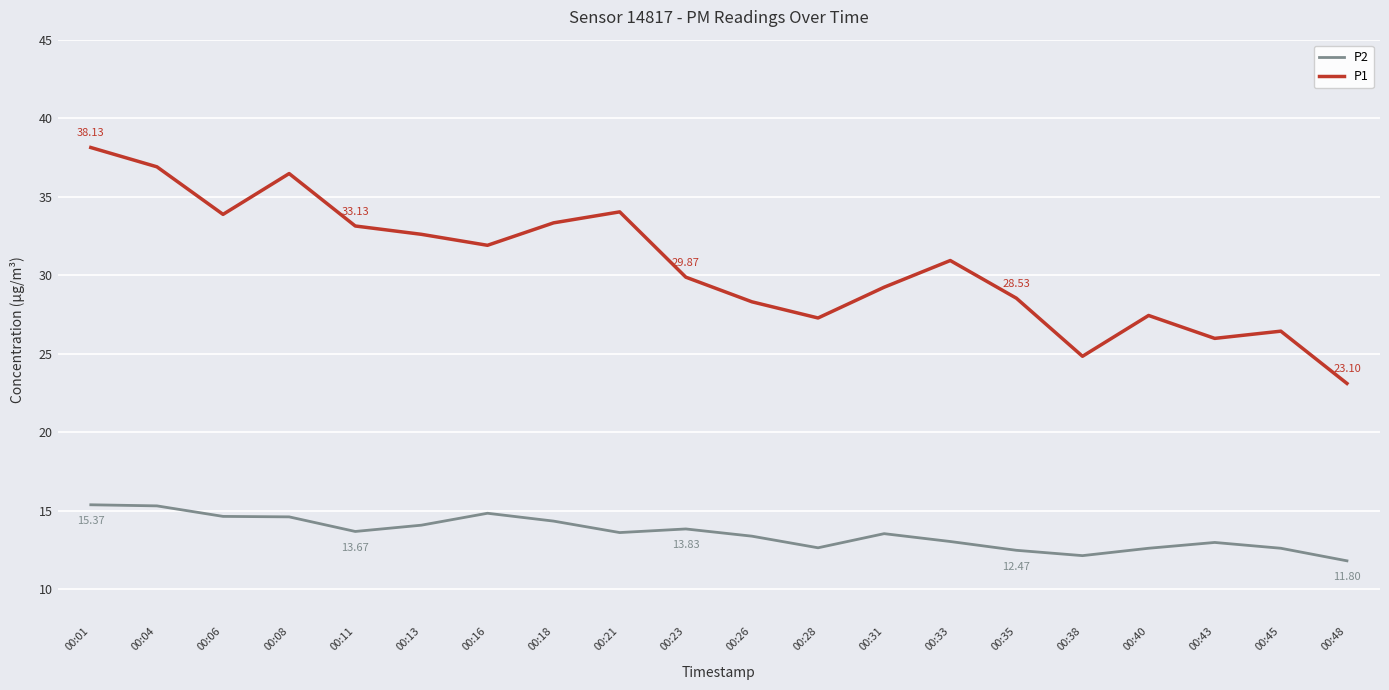

True or false: P2 and P1 cross at least once.

False